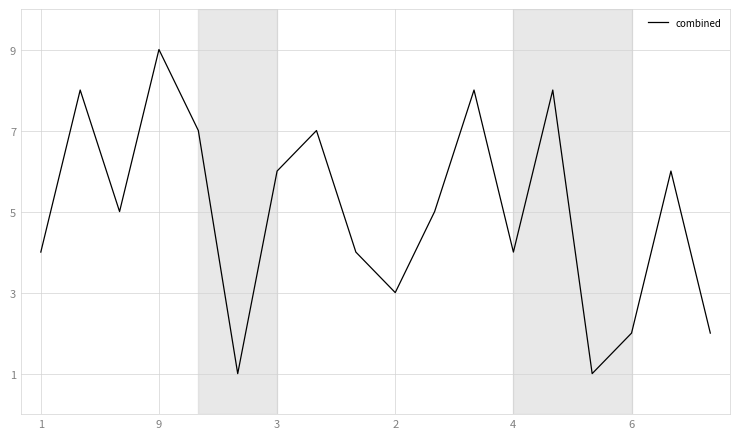

What is the greatest value displayed?

9